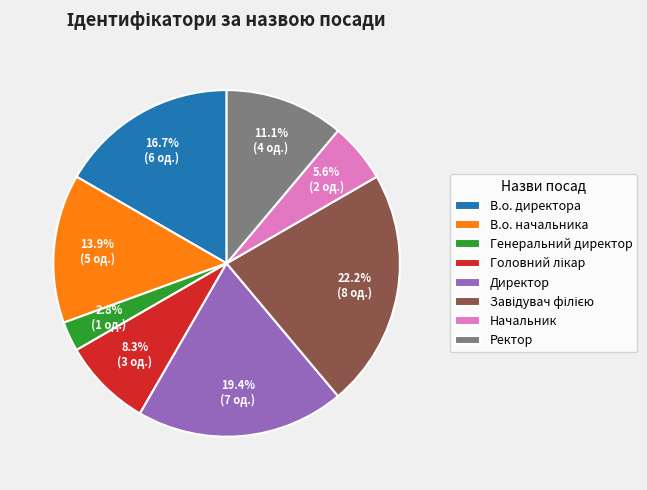

Which slice is the smallest?

Генеральний директор